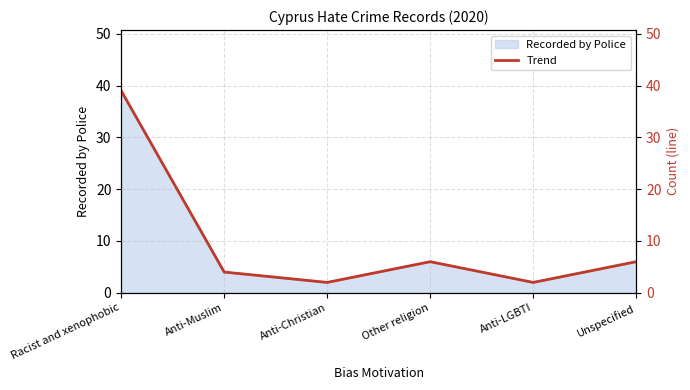

What is the ratio of the value at Anti-Christian to the value at Anti-Muslim?

0.5